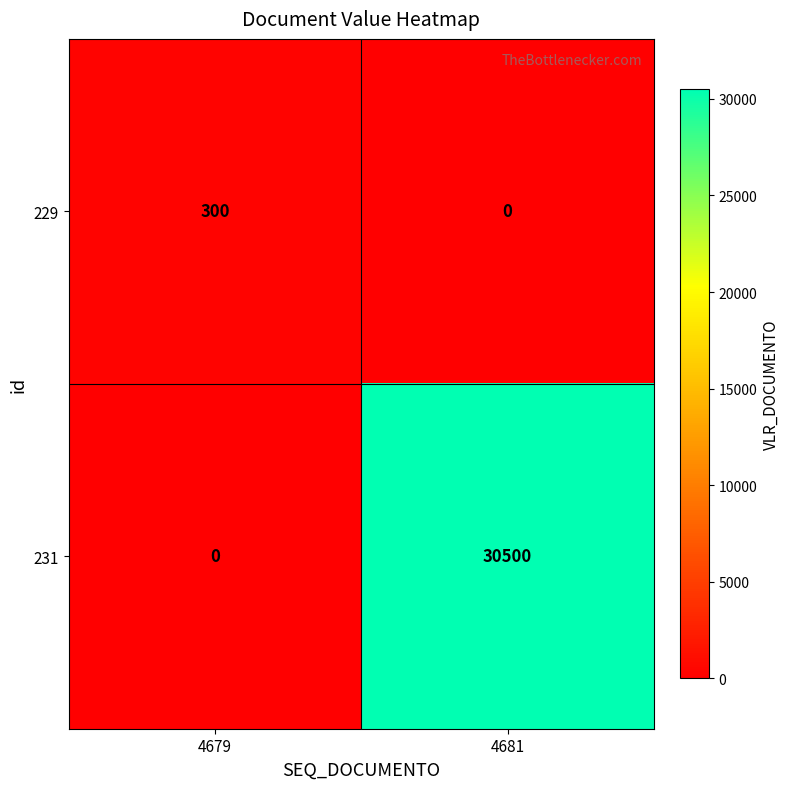

Which series has the largest total across all categories?

231